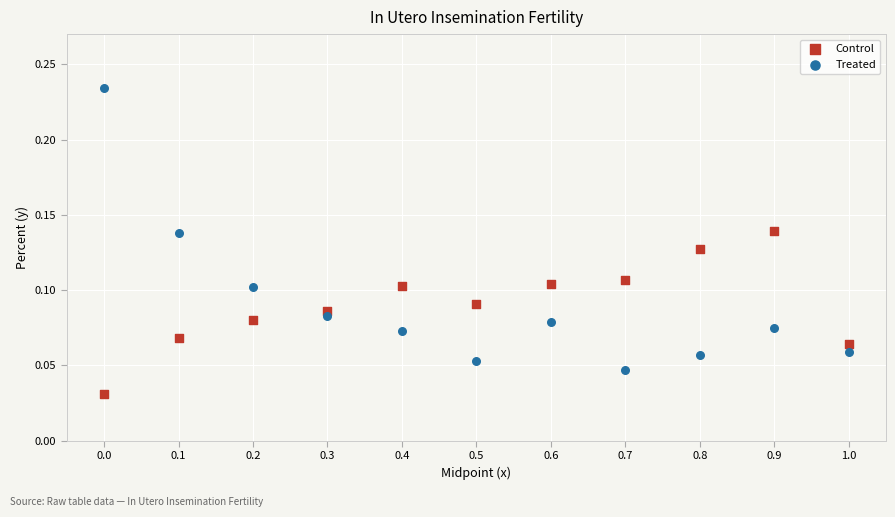

Across all data points, what is the range of X values (max minus min)?

1.0